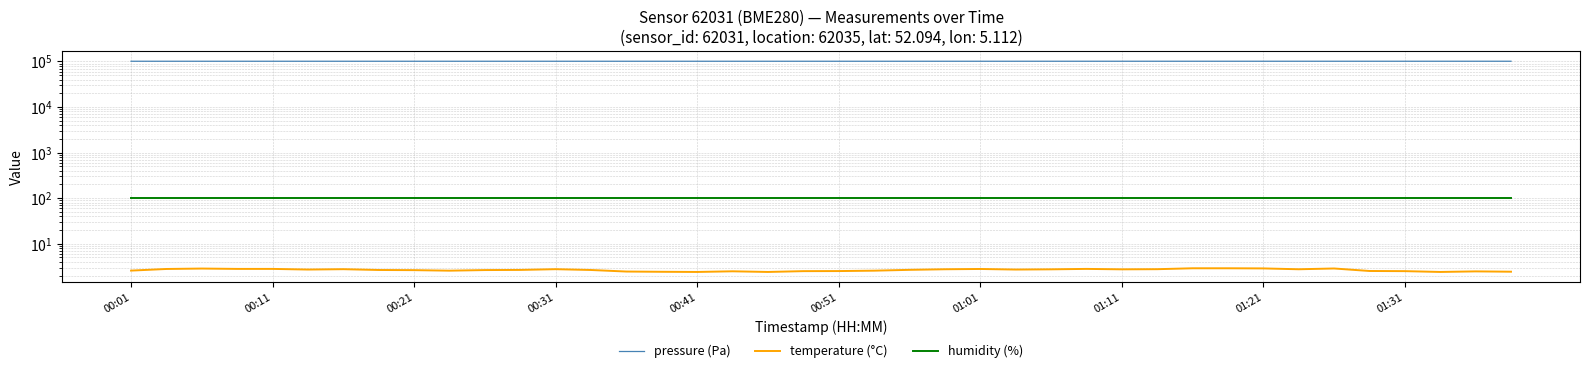

At 23, list the series in order from largest to smallest.

pressure (Pa), humidity (%), temperature (°C)